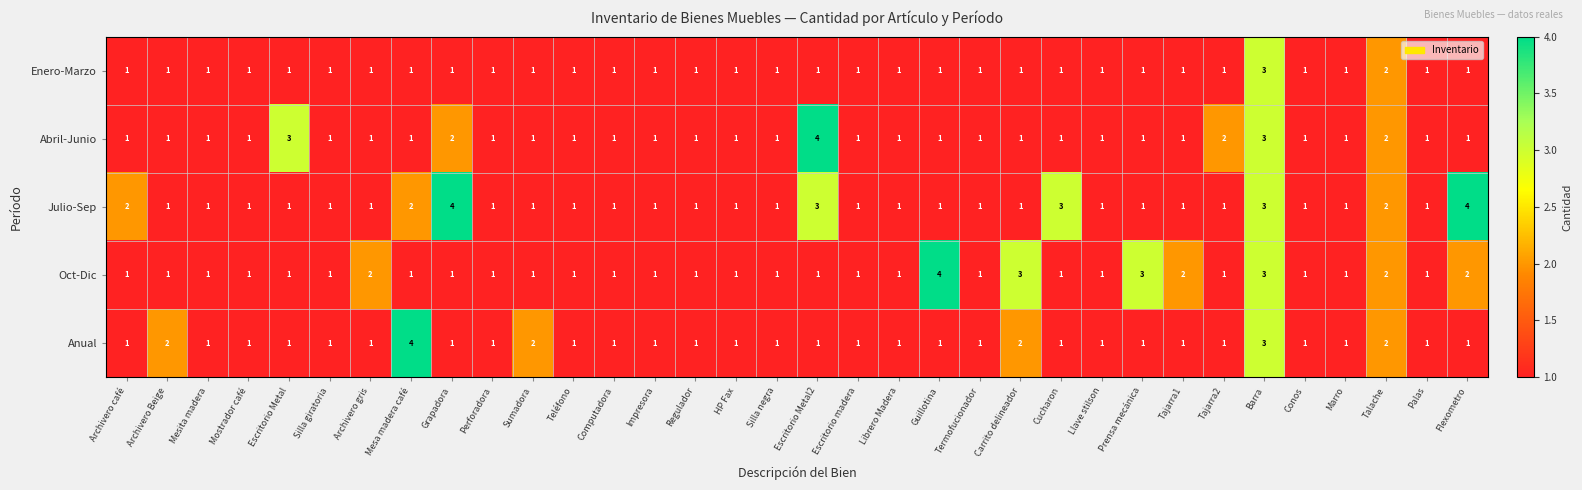

The Anual series shows 1 at HP Fax. True or false?

True